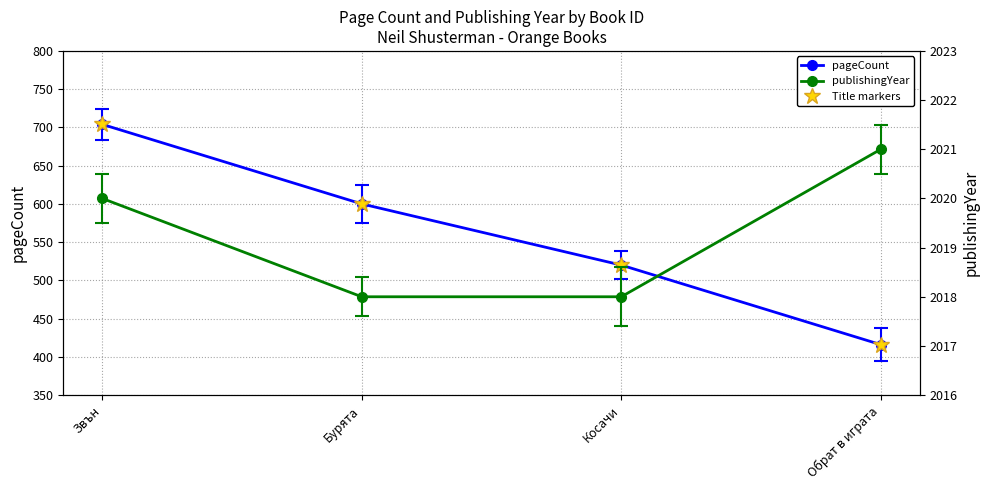

Where does the publishingYear series first go above 2020?

Обрат в играта